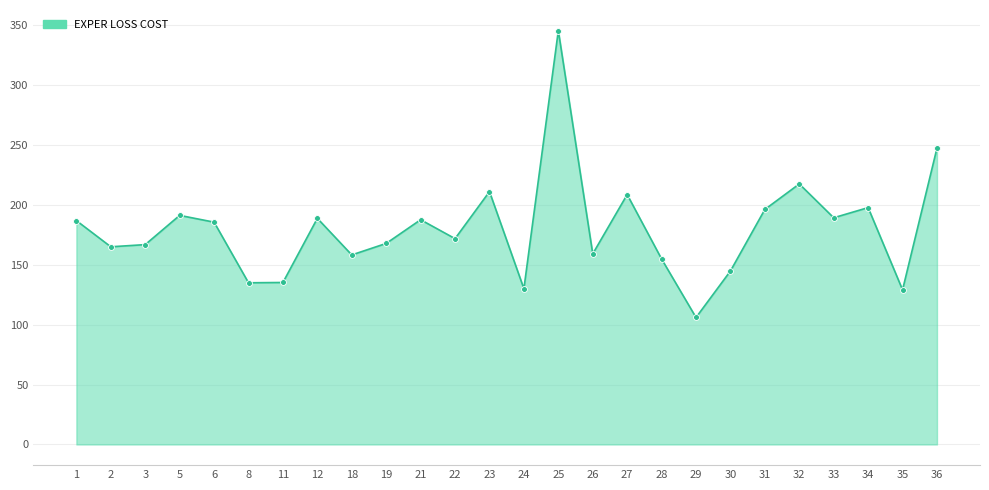

Between 6 and 30, which is larger?

6